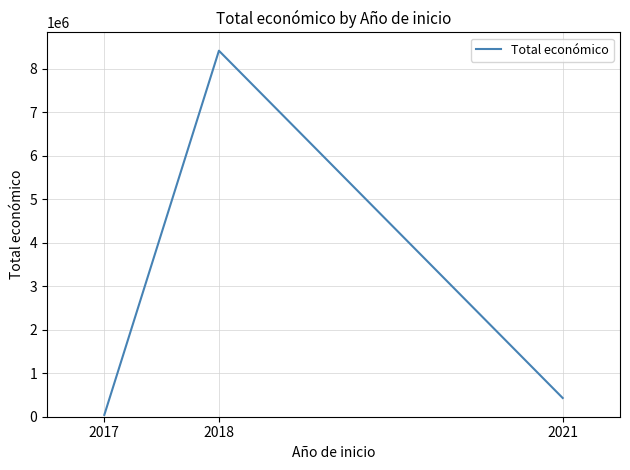

Between 2021 and 2018, which is larger?

2018